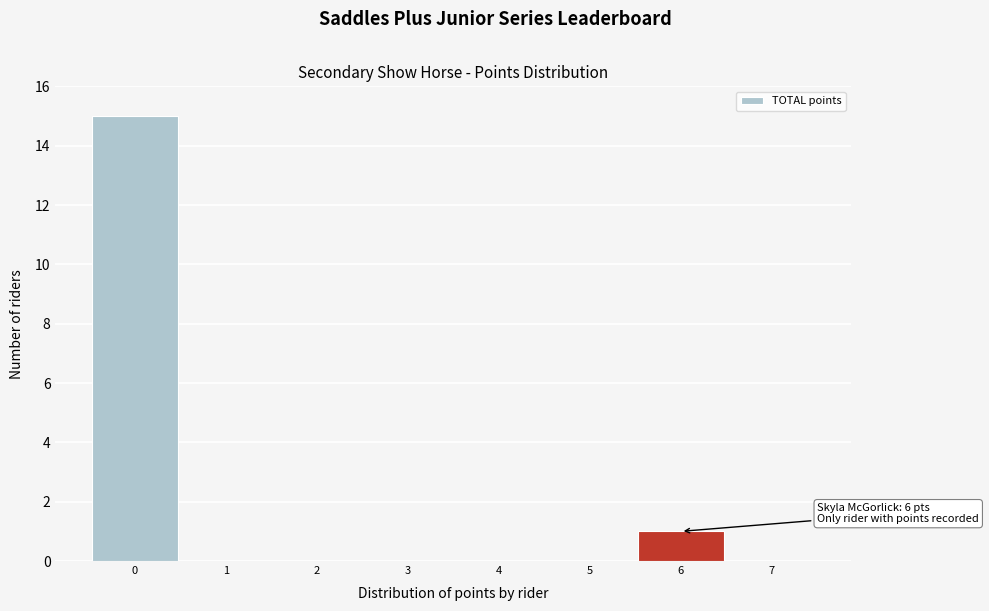

Over which range of the x-axis is the bar tallest?

-0.5 to 0.5